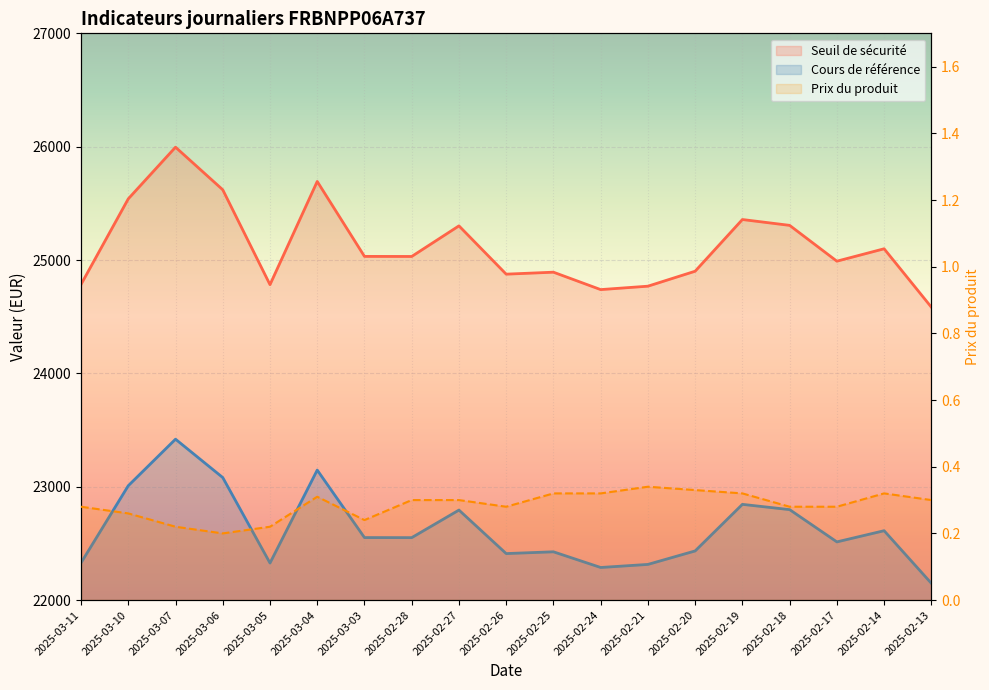

Rank the series at 2025-02-24 from highest to lowest value.

Seuil de sécurité, Cours de référence, Prix du produit